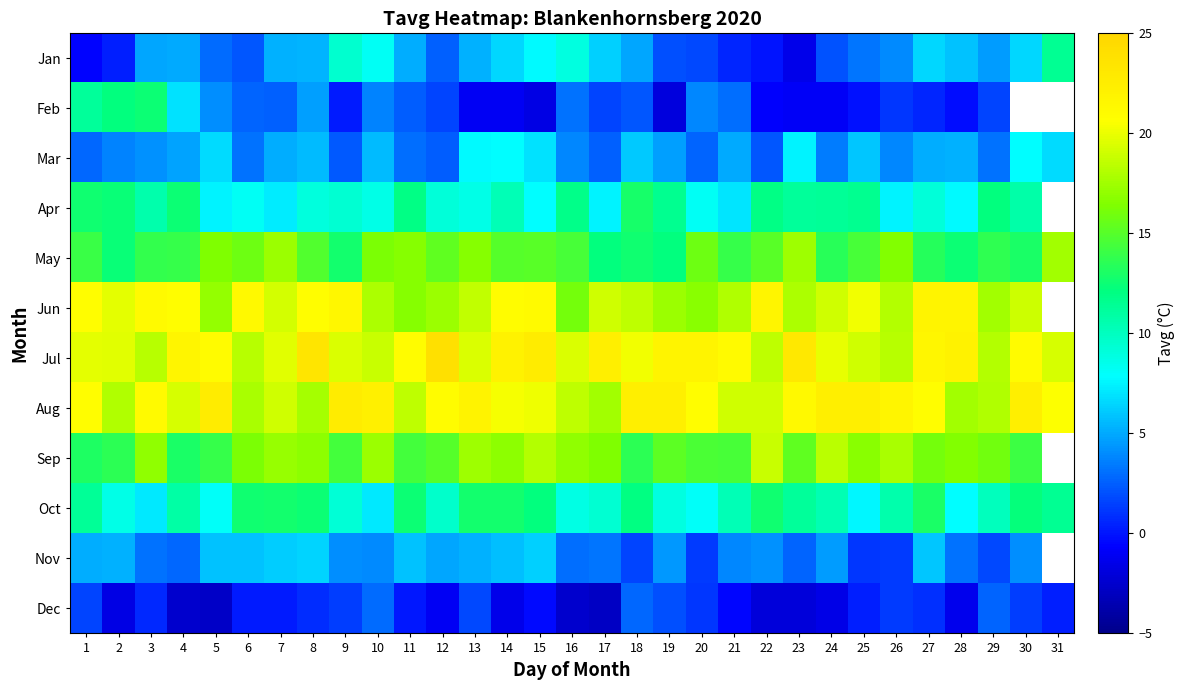

What is the approximate value of Jan at 16?

8.9